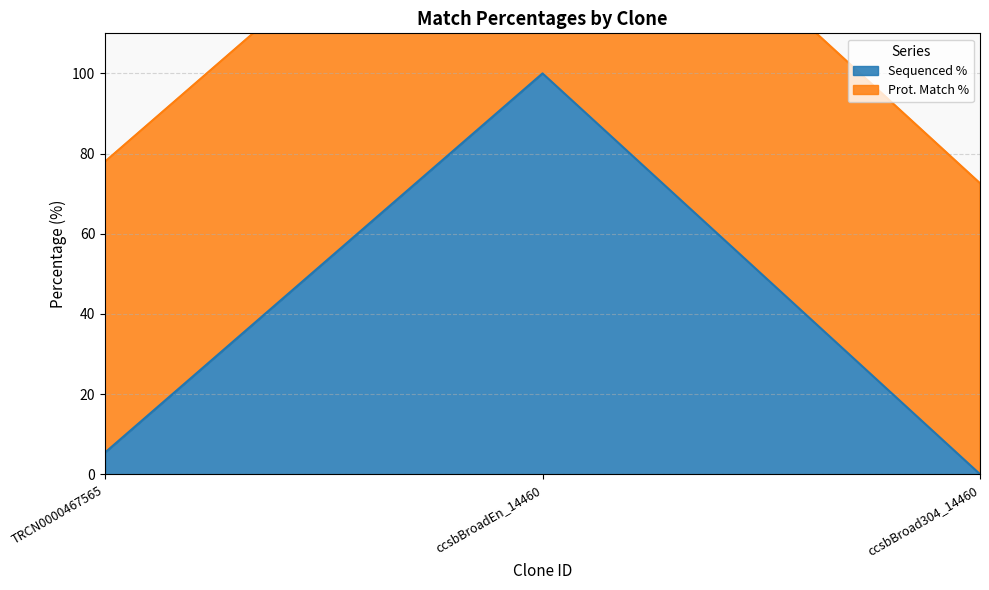

Where is the data nearest to the value 50?

TRCN0000467565